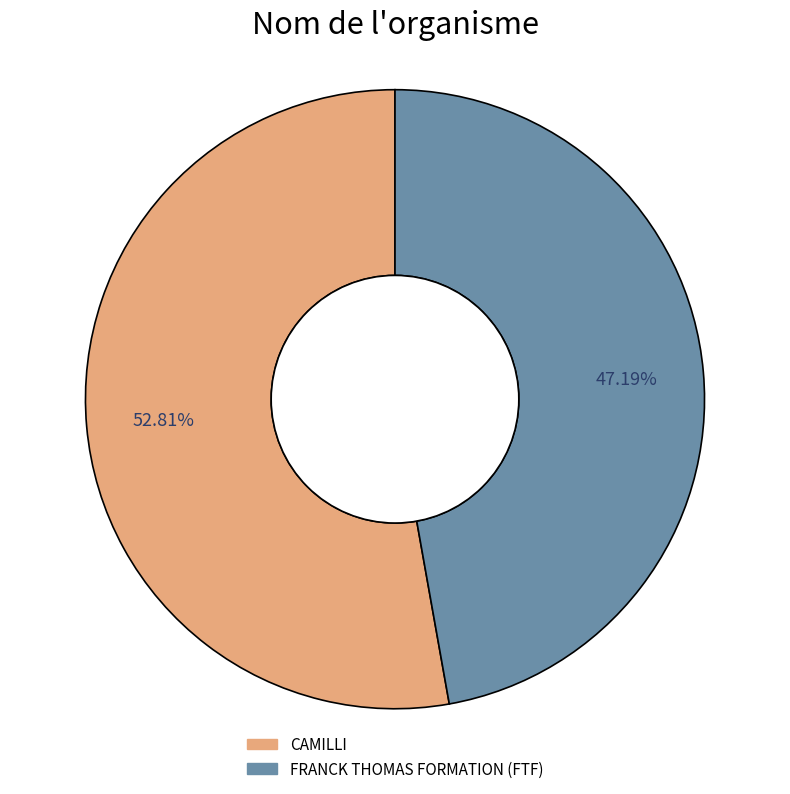

Combined, what portion of the pie is CAMILLI and FRANCK THOMAS FORMATION (FTF)?

100.0%